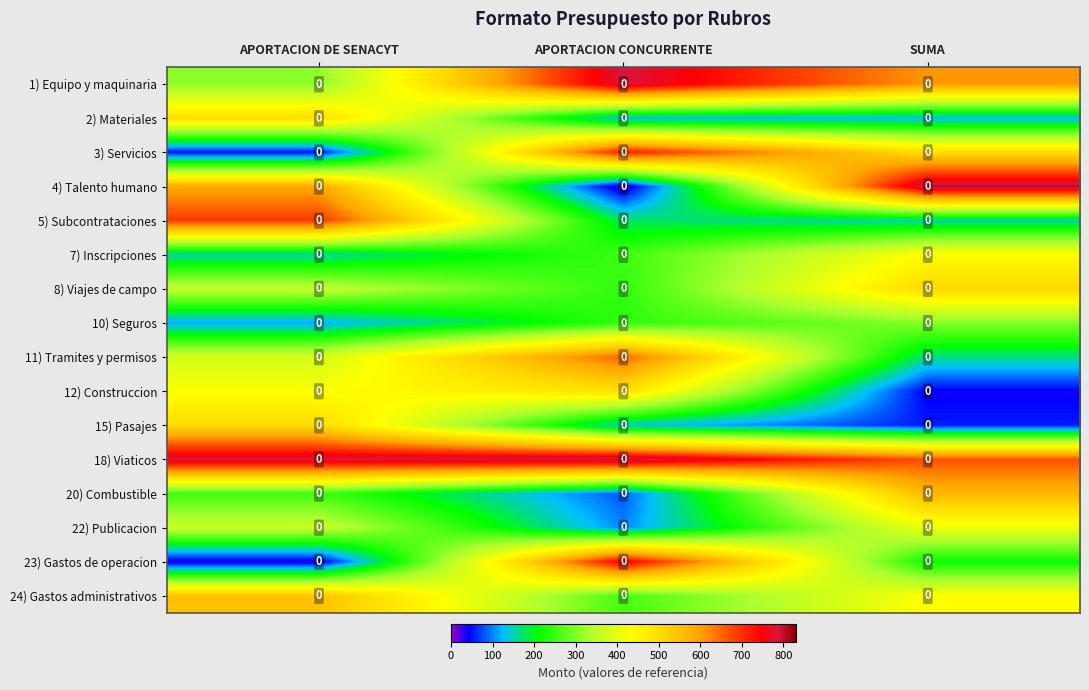

Reading right to left, extract all data points from this chart.

1) Equipo y maquinaria: SUMA=0.0	APORTACION CONCURRENTE=0.0	APORTACION DE SENACYT=0.0
2) Materiales: SUMA=0.0	APORTACION CONCURRENTE=0.0	APORTACION DE SENACYT=0.0
3) Servicios: SUMA=0.0	APORTACION CONCURRENTE=0.0	APORTACION DE SENACYT=0.0
4) Talento humano: SUMA=0.0	APORTACION CONCURRENTE=0.0	APORTACION DE SENACYT=0.0
5) Subcontrataciones: SUMA=0.0	APORTACION CONCURRENTE=0.0	APORTACION DE SENACYT=0.0
7) Inscripciones: SUMA=0.0	APORTACION CONCURRENTE=0.0	APORTACION DE SENACYT=0.0
8) Viajes de campo: SUMA=0.0	APORTACION CONCURRENTE=0.0	APORTACION DE SENACYT=0.0
10) Seguros: SUMA=0.0	APORTACION CONCURRENTE=0.0	APORTACION DE SENACYT=0.0
11) Tramites y permisos: SUMA=0.0	APORTACION CONCURRENTE=0.0	APORTACION DE SENACYT=0.0
12) Construccion: SUMA=0.0	APORTACION CONCURRENTE=0.0	APORTACION DE SENACYT=0.0
15) Pasajes: SUMA=0.0	APORTACION CONCURRENTE=0.0	APORTACION DE SENACYT=0.0
18) Viaticos: SUMA=0.0	APORTACION CONCURRENTE=0.0	APORTACION DE SENACYT=0.0
20) Combustible: SUMA=0.0	APORTACION CONCURRENTE=0.0	APORTACION DE SENACYT=0.0
22) Publicacion: SUMA=0.0	APORTACION CONCURRENTE=0.0	APORTACION DE SENACYT=0.0
23) Gastos de operacion: SUMA=0.0	APORTACION CONCURRENTE=0.0	APORTACION DE SENACYT=0.0
24) Gastos administrativos: SUMA=0.0	APORTACION CONCURRENTE=0.0	APORTACION DE SENACYT=0.0